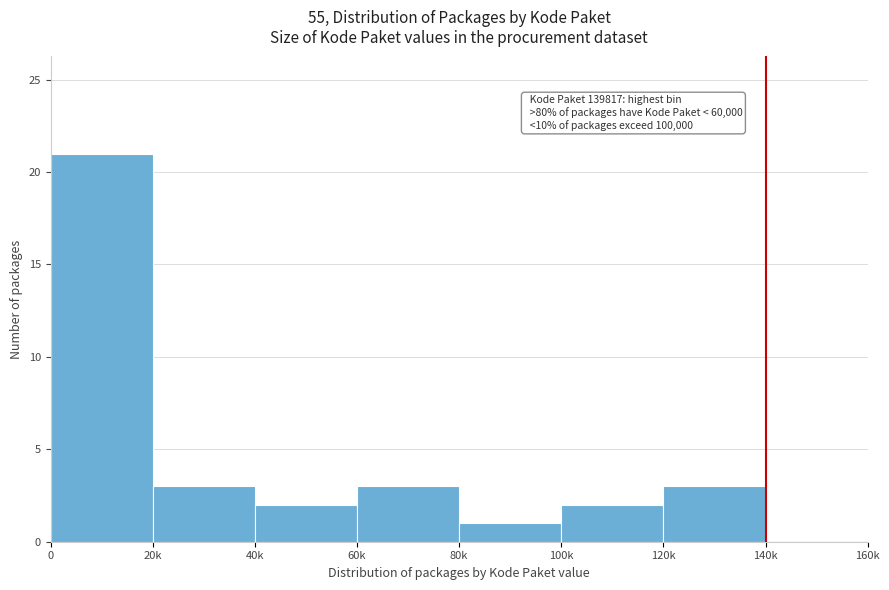

Reading left to right, extract all data points from this chart.

0=21	20k=3	40k=2	60k=3	80k=1	100k=2	120k=3	140k=0